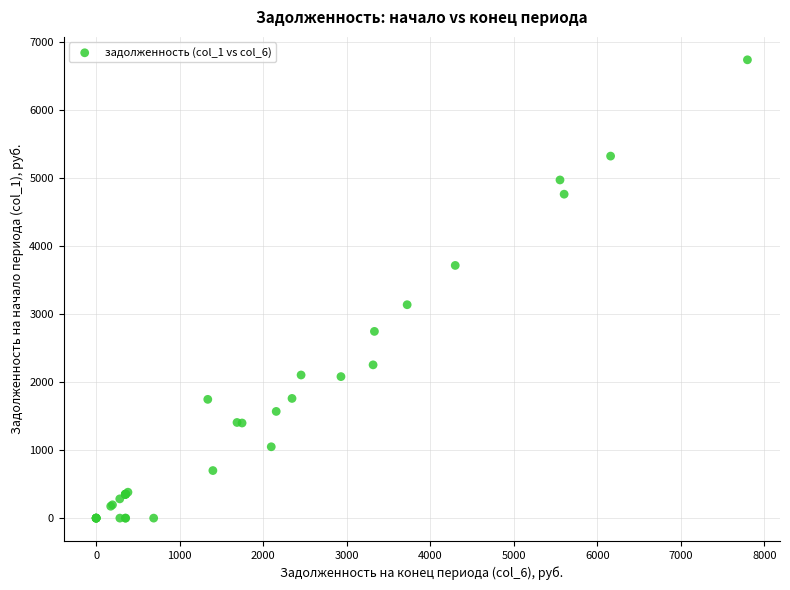

What Y value in the scatter plot is closest to 3367?

3136.0